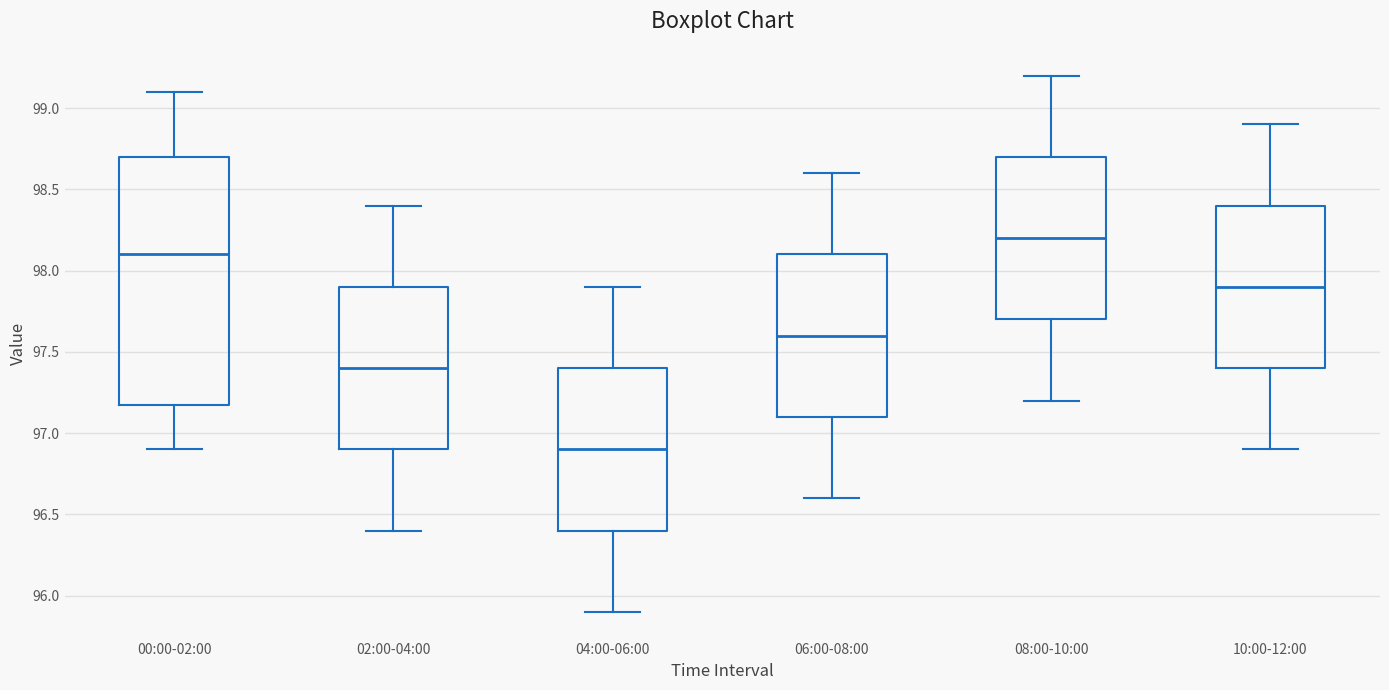

Where does the median line of the box for 10:00-12:00 sit on the y-axis? The values are not printed on the chart, so give them approximately, as read against the axis.

97.9